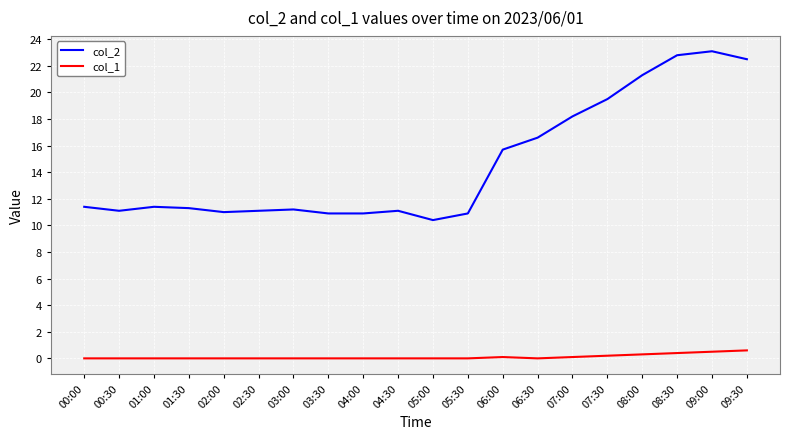

Is it true that col_1 equals 0.0 at 05:00?

True